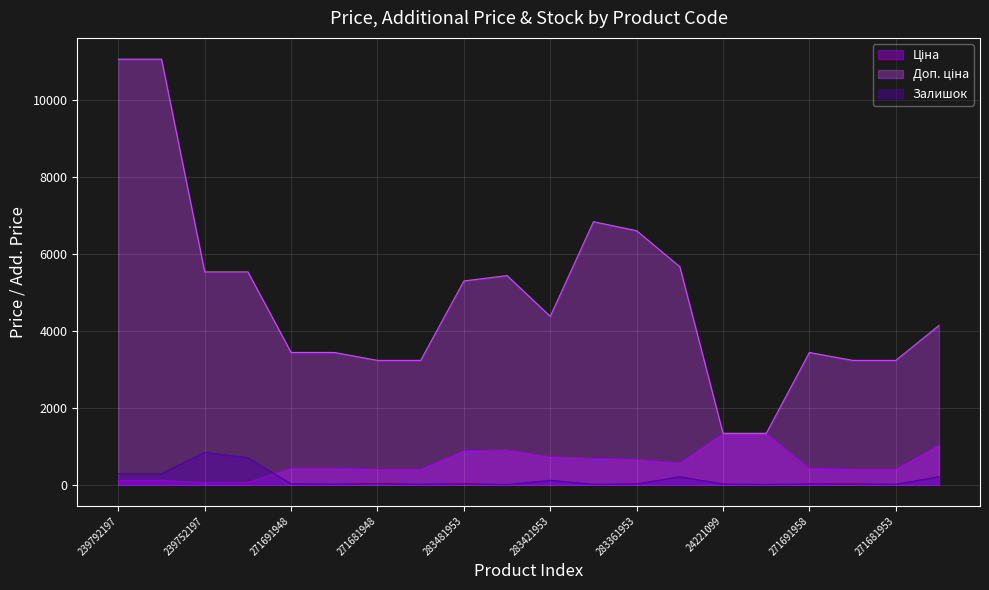

Reading left to right, transcribe all the data shown in this chart.

Ціна: 110.5	110.5	55.3	55.3	429.3	429.3	403.6	403.6	882.1	905.5	728.8	683.2	659.8	566.2	1332.7	1332.7	429.3	403.6	403.6	1034.1
Доп. ціна: 11055.0	11055.0	5528.0	5528.0	3434.6	3434.6	3228.8	3228.8	5292.4	5432.8	4372.9	6831.9	6597.9	5662.1	1333.0	1333.0	3434.6	3228.8	3228.8	4136.6
Залишок: 289.0	290.0	838.0	698.0	22.0	13.0	30.0	10.0	24.0	2.0	113.0	9.0	20.0	205.0	16.0	4.0	19.0	22.0	8.0	207.0